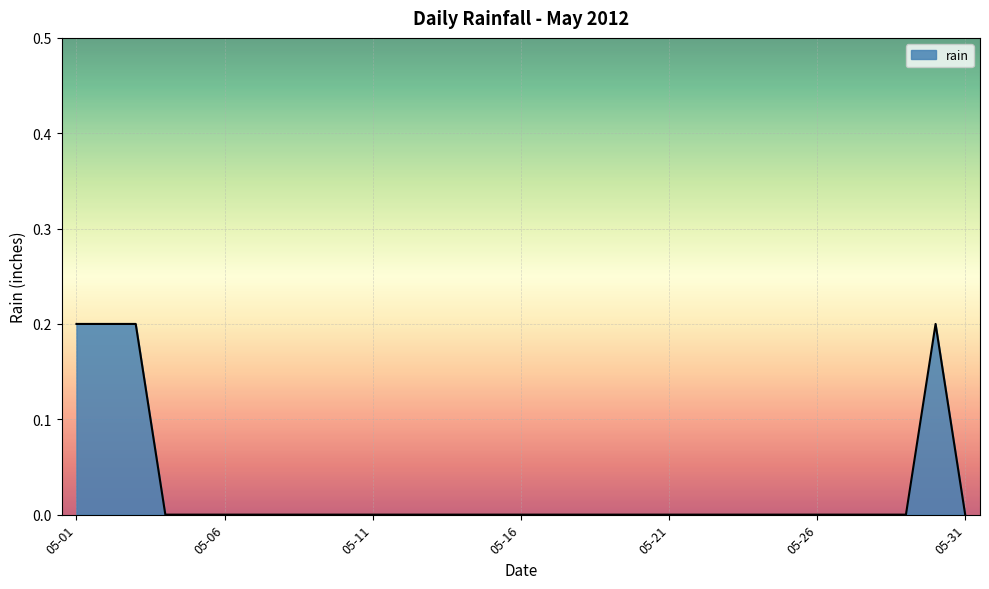

What is the difference between the maximum and minimum values?

0.2